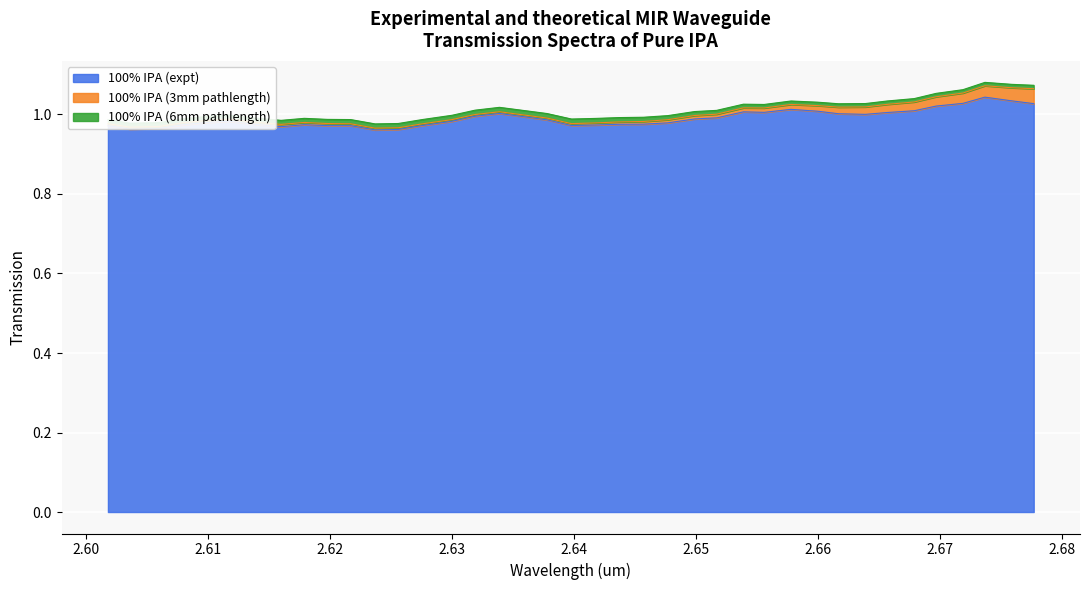

What is the lowest value of the 100% IPA (expt) series?

1.0